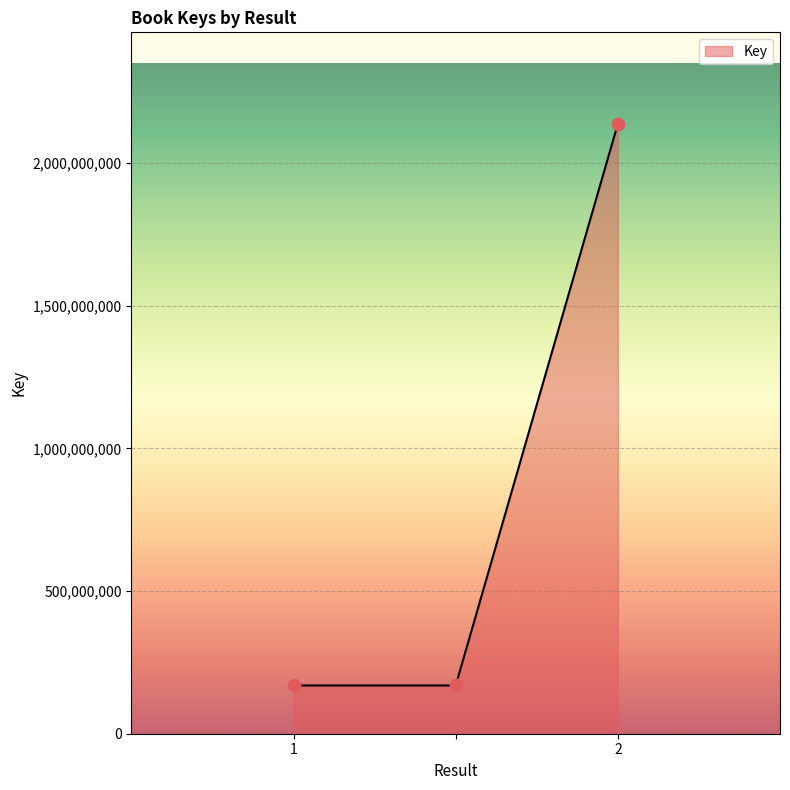

What is the minimum value shown in the chart?

169116152